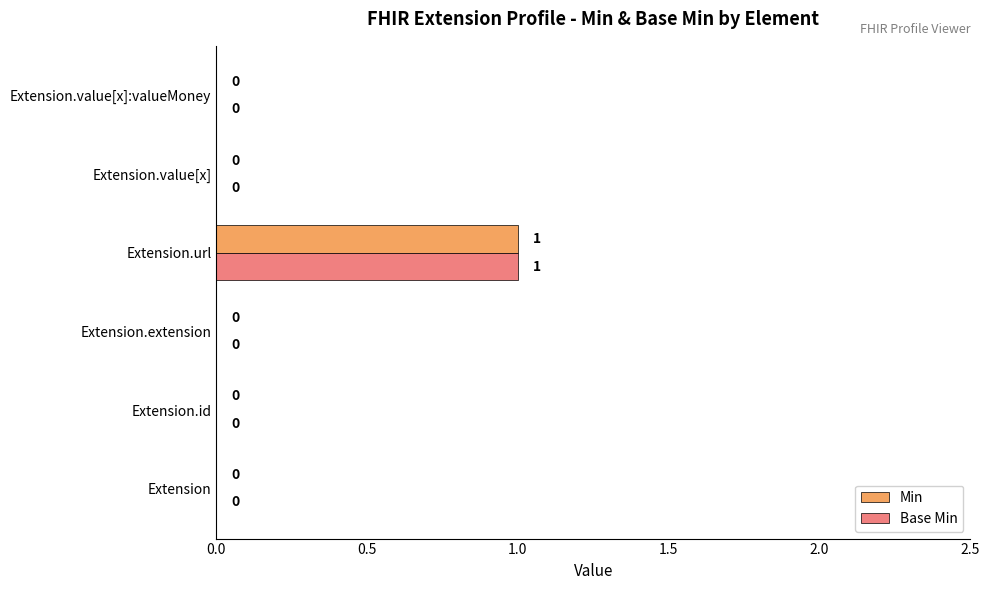

At which label does Base Min reach its peak?

Extension.url